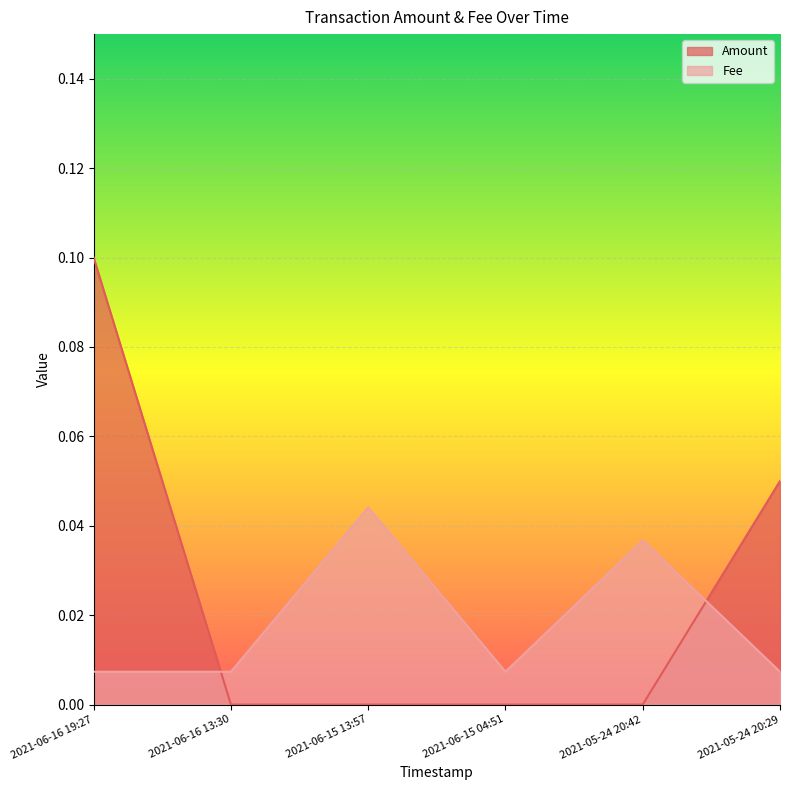

Is the value of Fee at 2021-06-15 04:51 greater than the value of Amount at 2021-06-16 19:27?

No